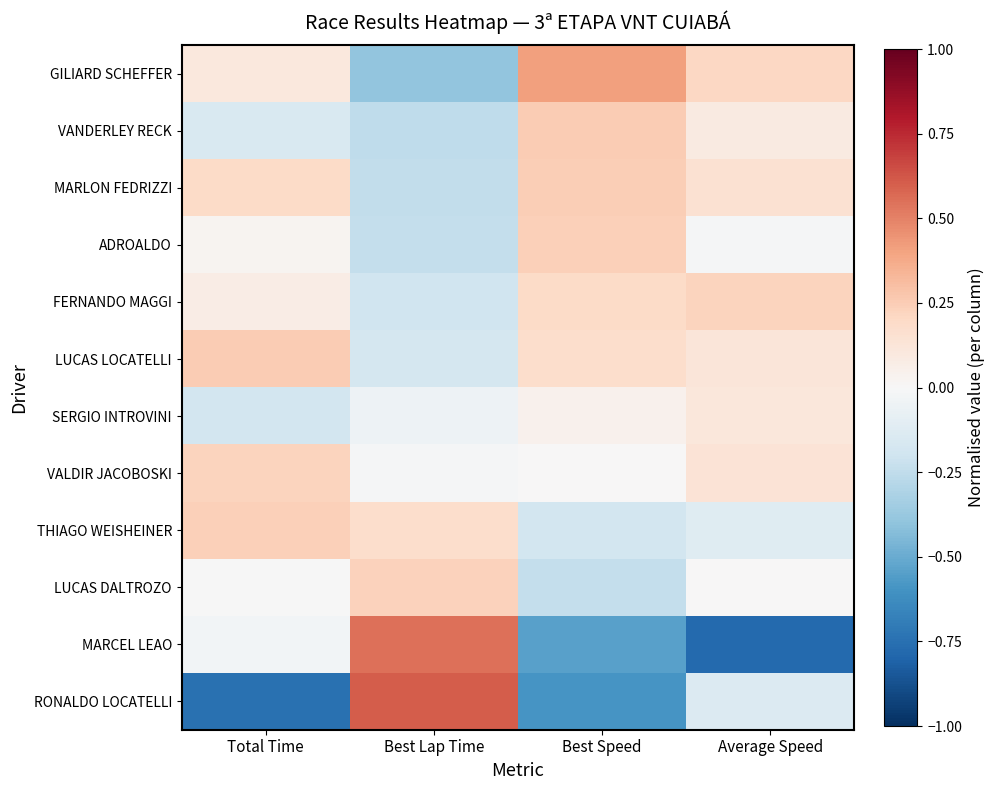

At how many categories does at least one series exceed 0?

4